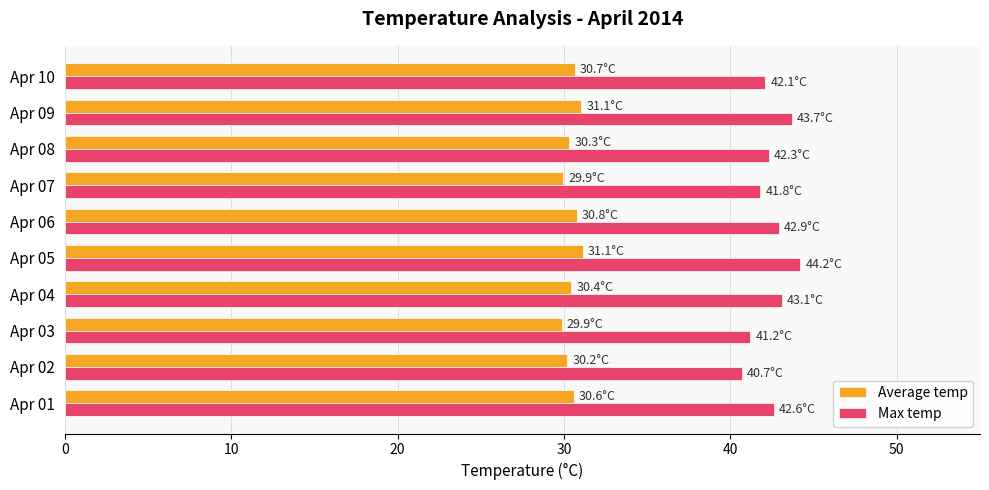

What is the lowest value of the Average temp series?

29.9